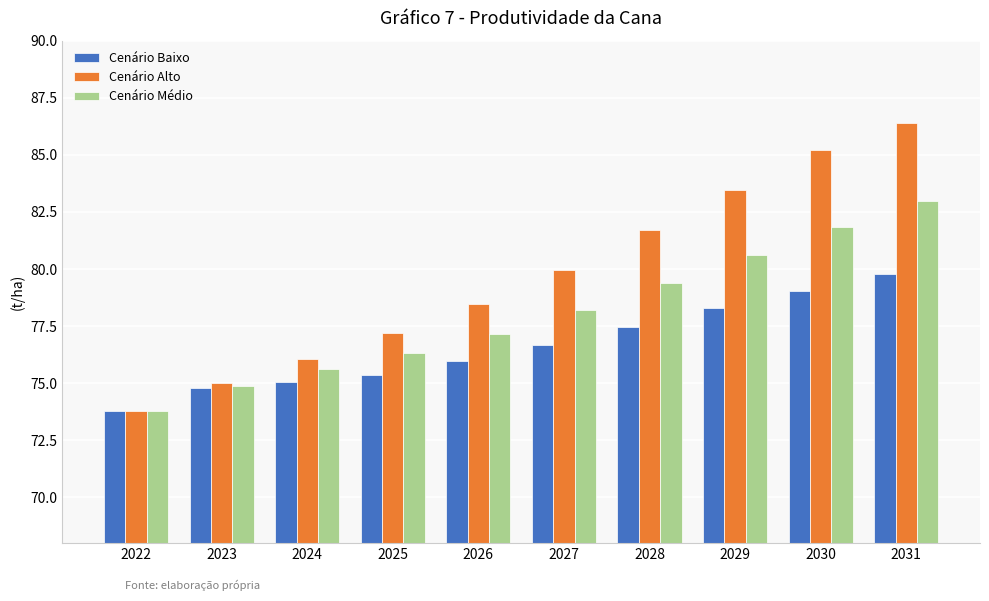

What is the difference between the maximum and minimum values in the Cenário Baixo series?

6.0